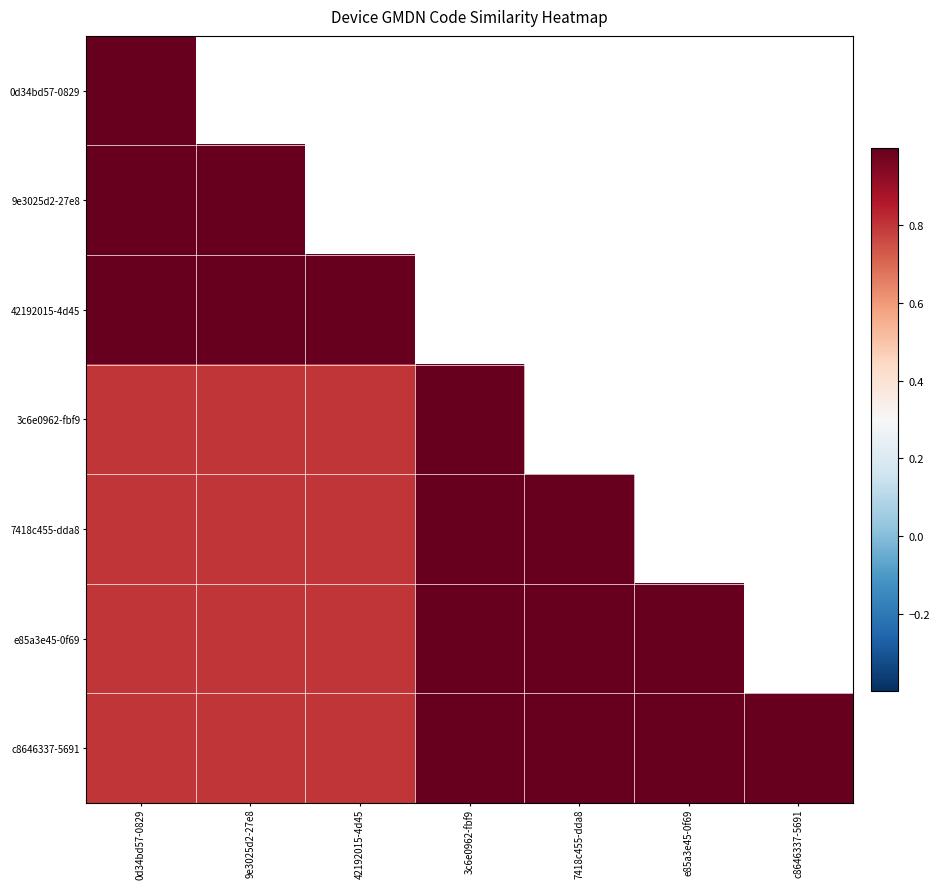

What is the lowest value of the 3c6e0962-fbf9 series?

0.8